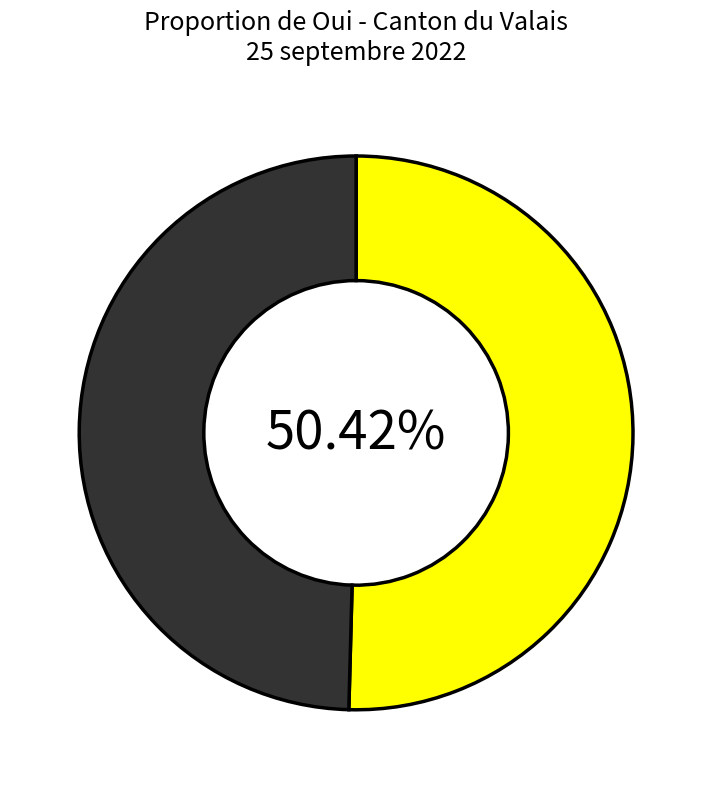

Does any single category account for the majority?

Yes